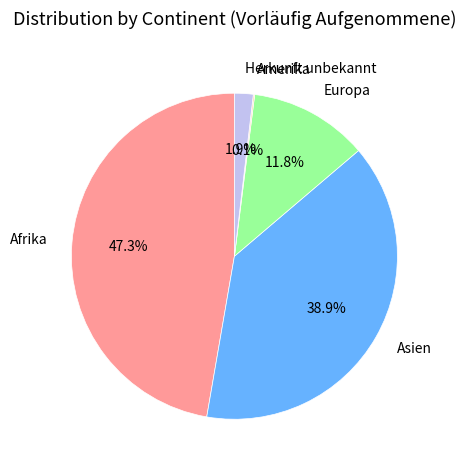

Approximately how many times larger is the value at Asien compared to Europa?

3.3